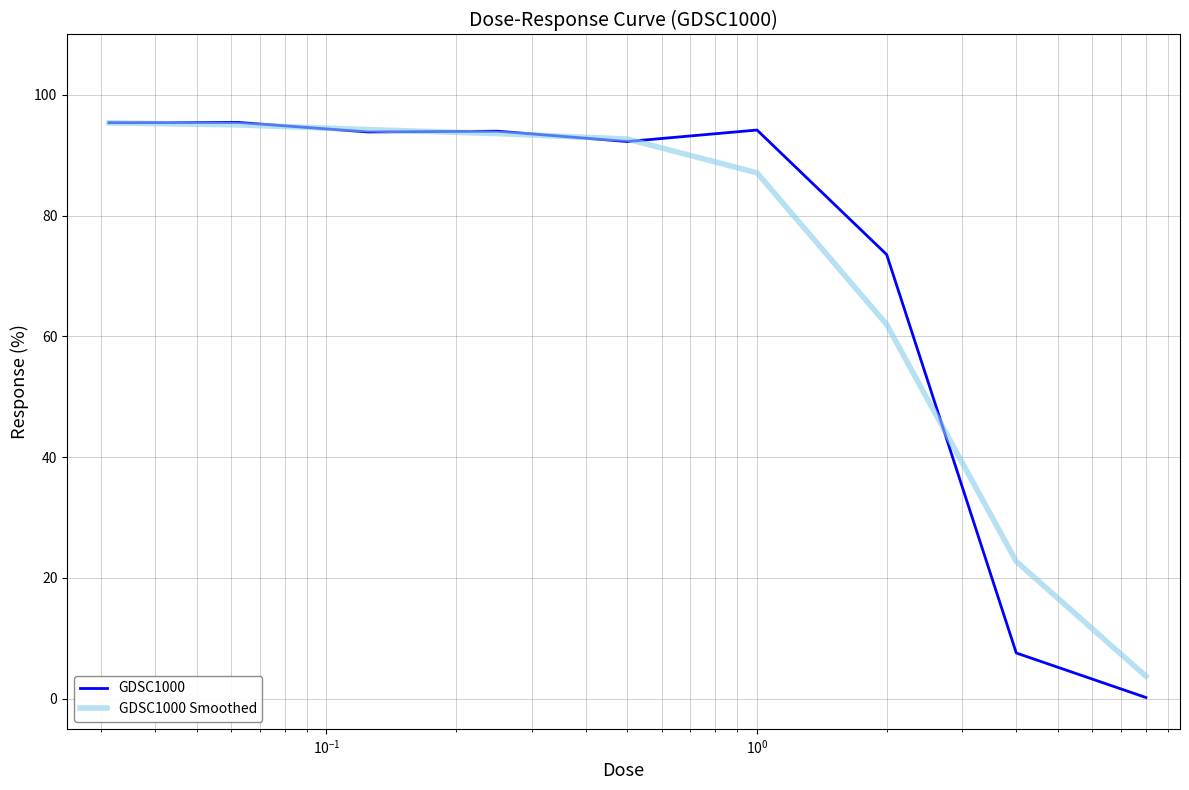

Does the chart display data point markers on the line(s)?

No